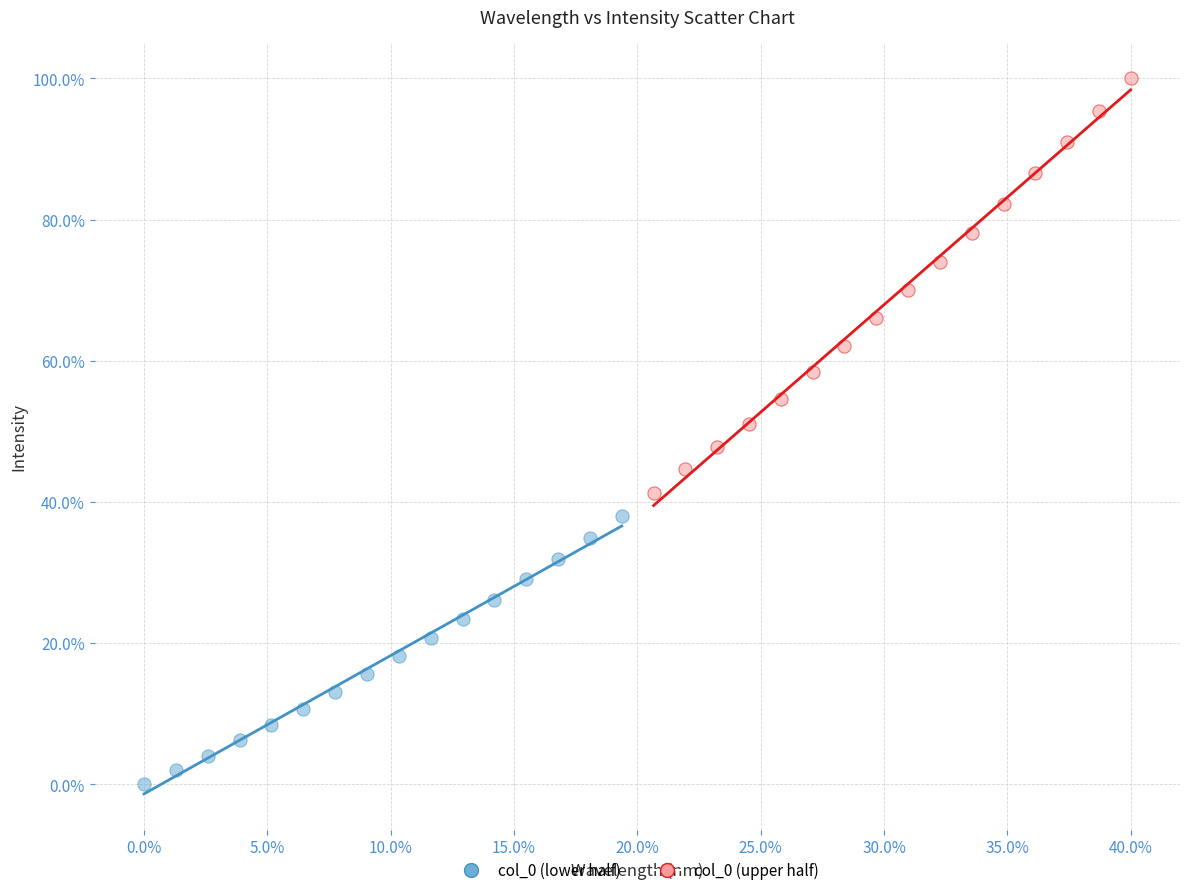

Which series contains the highest Y value?

col_0 (upper half)